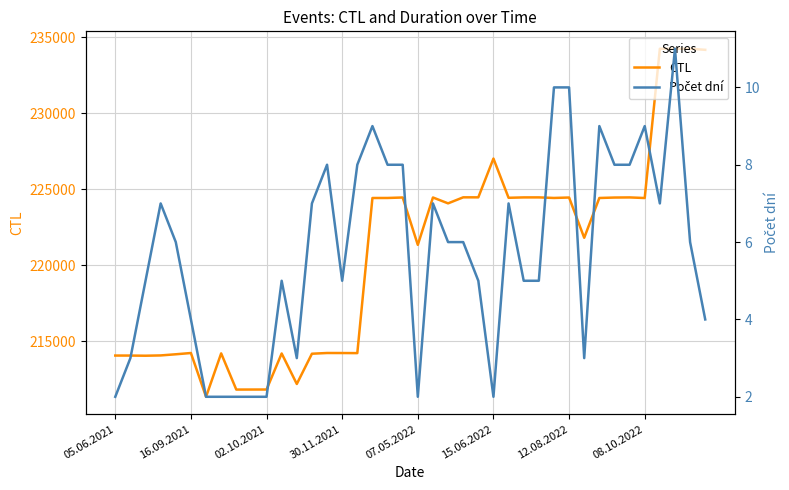

What is the value of the CTL point at the 28th from the left?

224464